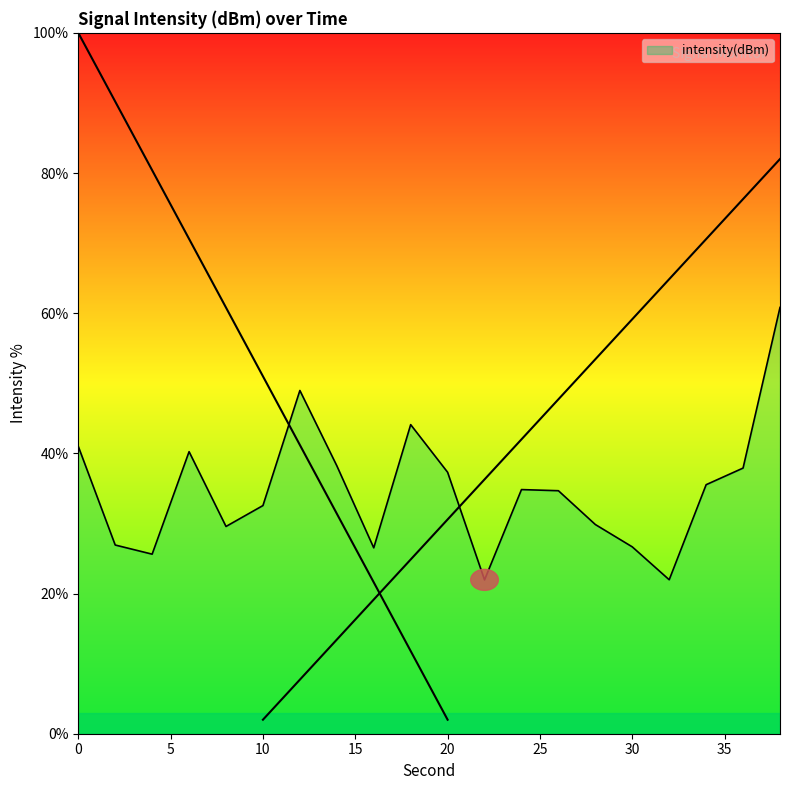

The chart shows a value of 32.6 at 10. True or false?

True